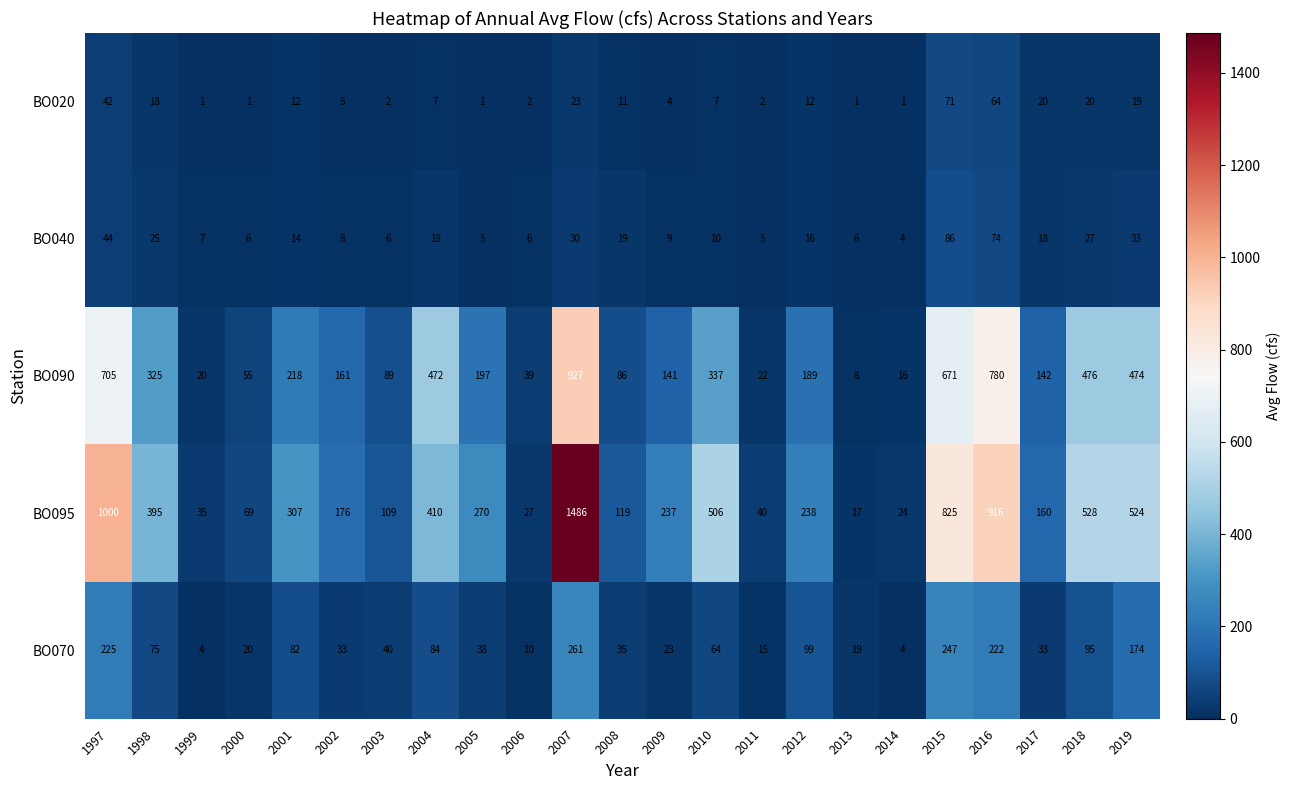

Which category has the lowest value in the BO040 series?

2014